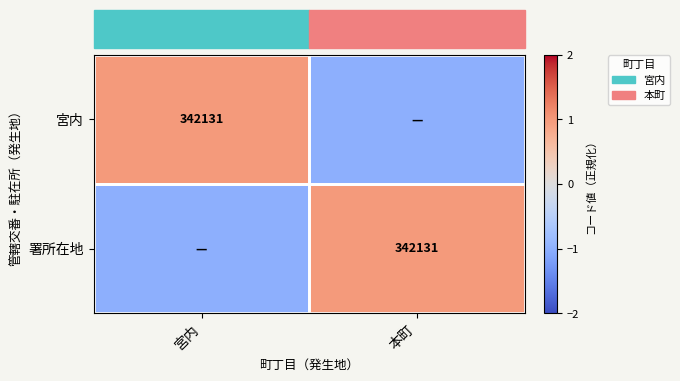

Read the 署所在地 value at 本町.

1.0